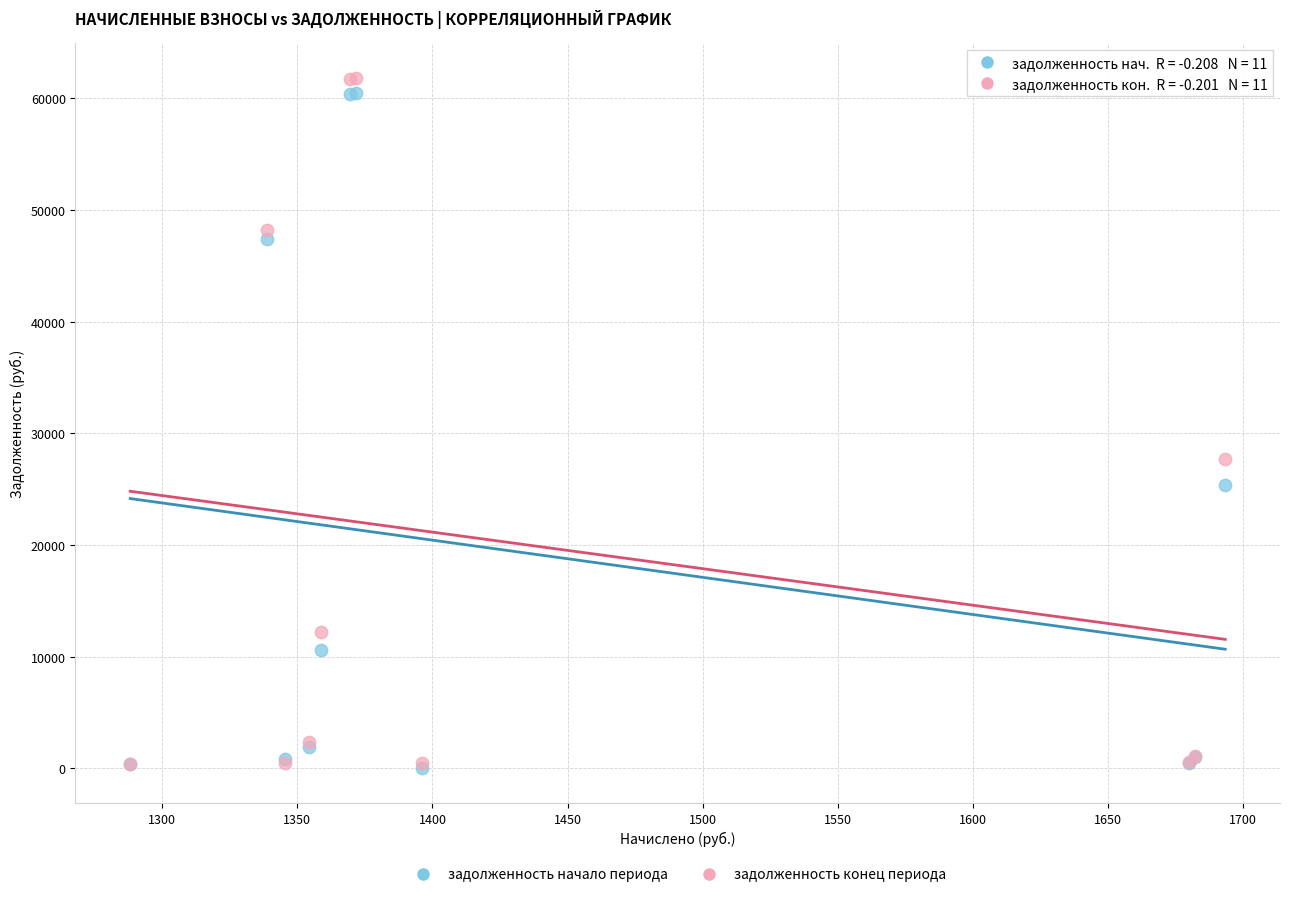

Across all series, what Y value is closest to 30903?

27653.6